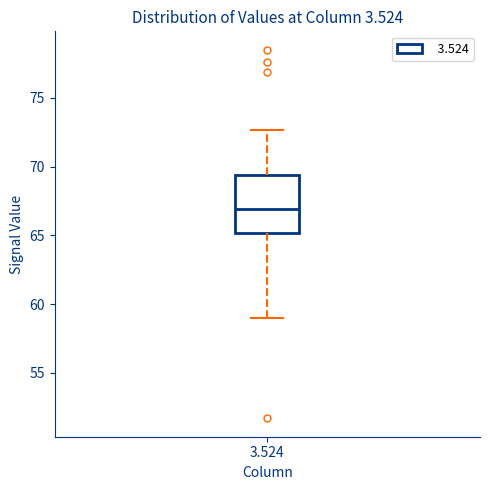

Transcribe this box plot: give where the median line is, the range the box spans, and where the two whiskers end, as read against the y-axis. The values are not printed on the chart, so give them approximately, as read against the axis.

median 67.0, box 65.0 to 69.5, whiskers 59.0 to 72.5